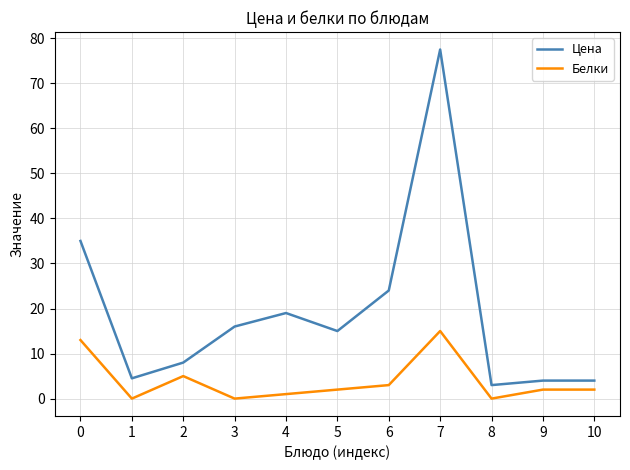

Is the value of Белки at 0 greater than the value of Цена at 9?

Yes